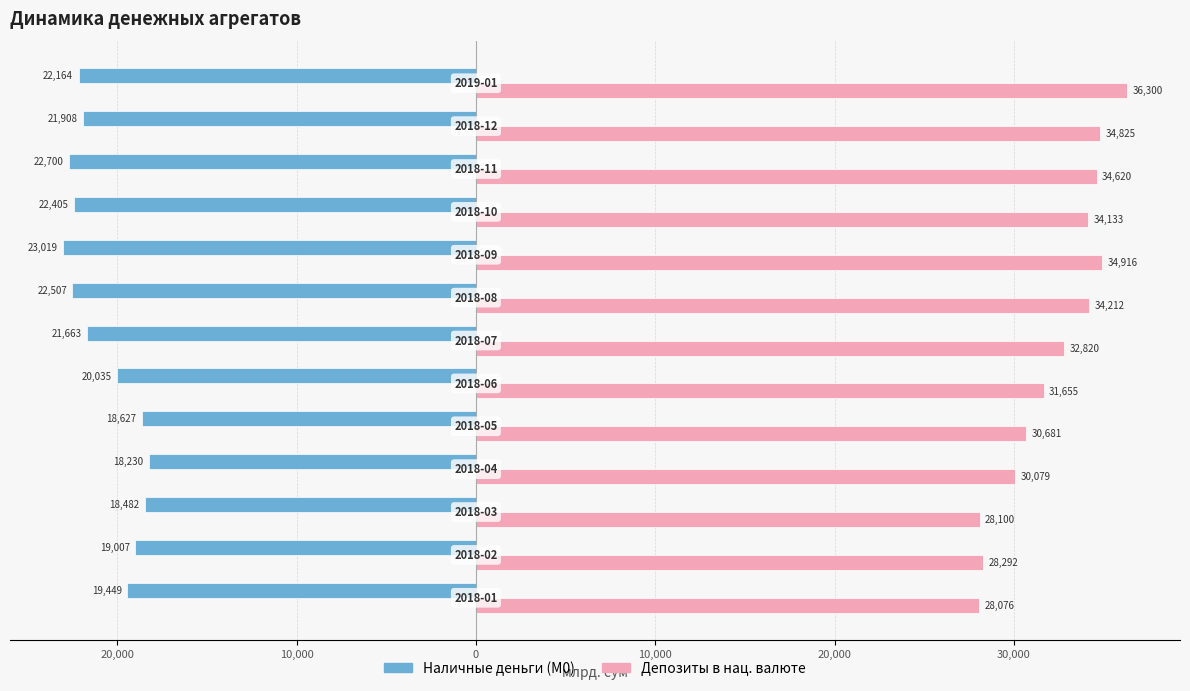

What are all the series names shown in the legend?

Наличные деньги (М0), Депозиты в нац. валюте